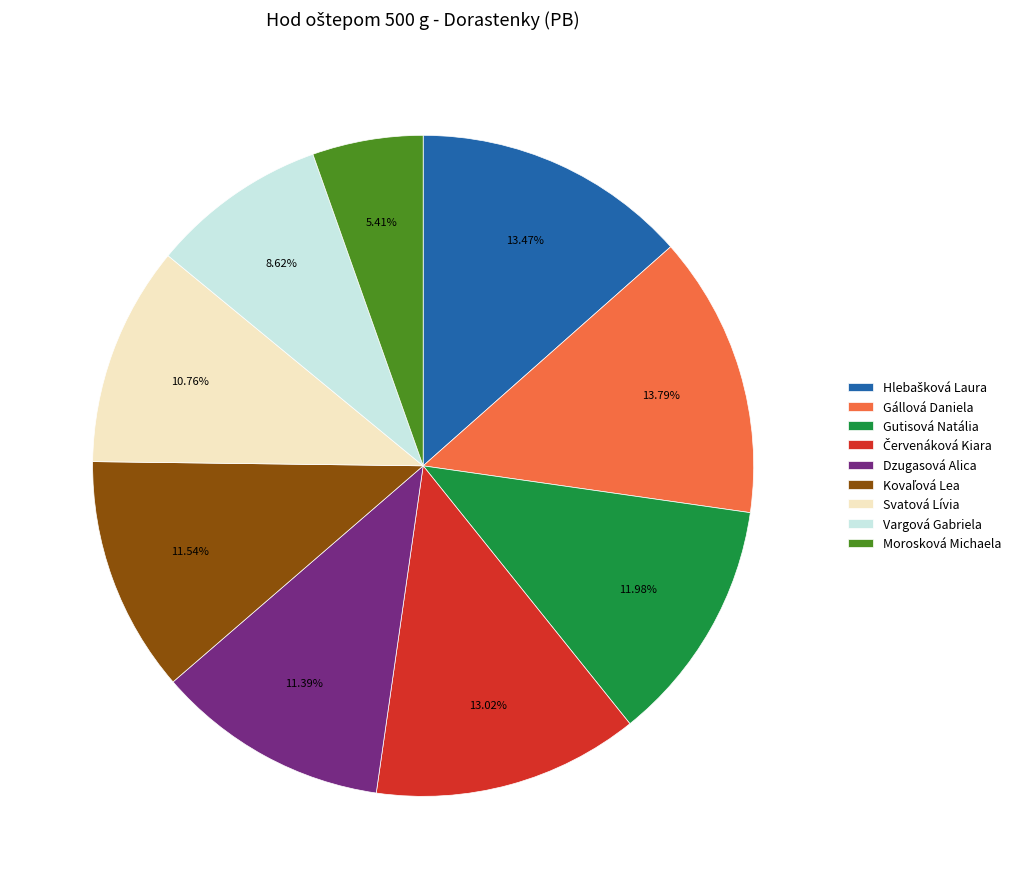

What is the ratio of the value at Dzugasová Alica to the value at Morosková Michaela?

2.1